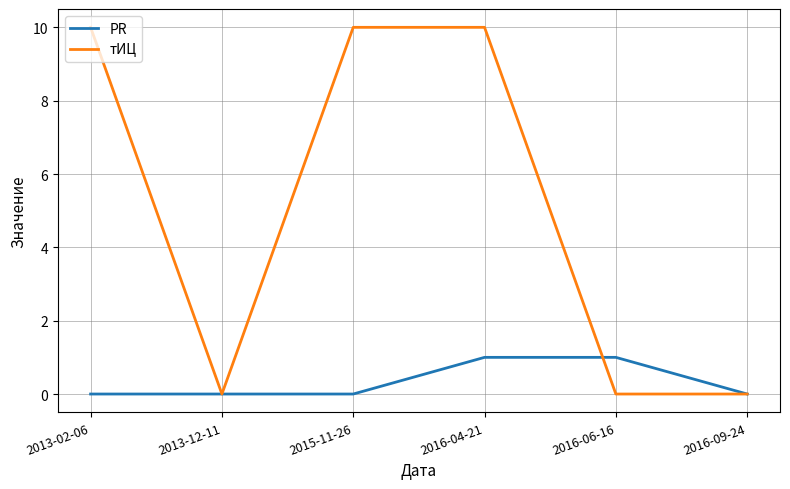

What position from the left is 2016-09-24?

6